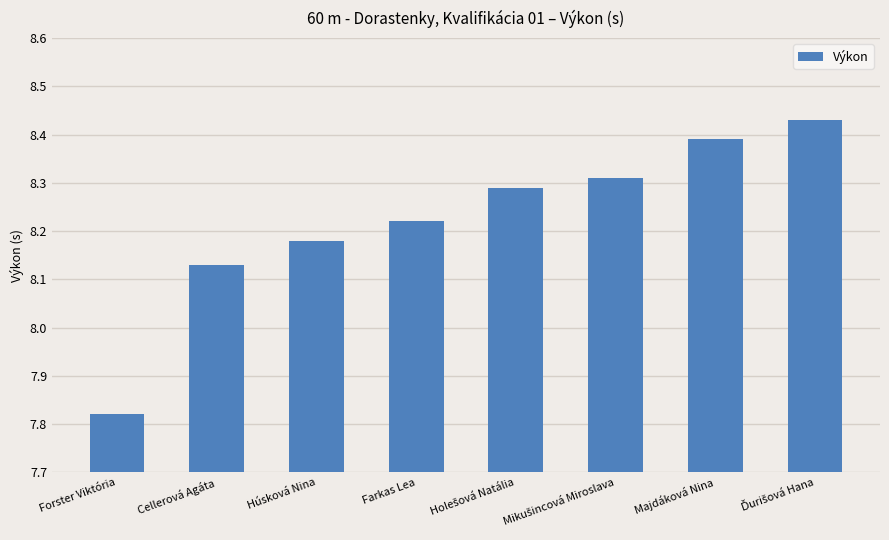

What is the difference between the values at Forster Viktória and Húsková Nina?

0.4